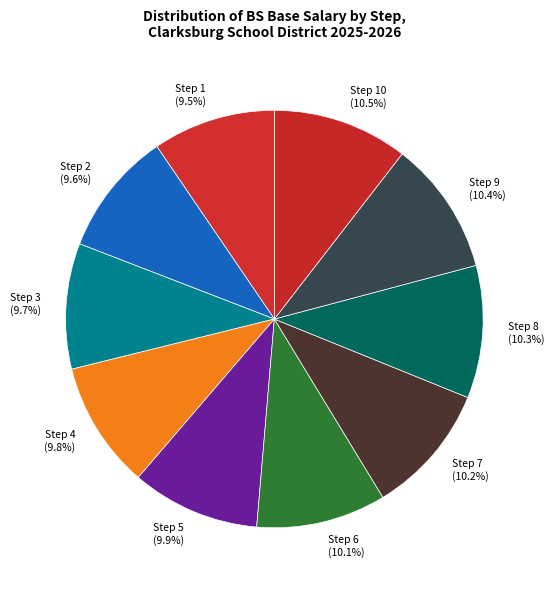

What is the ratio of the value at Step 3 to the value at Step 9?

0.9